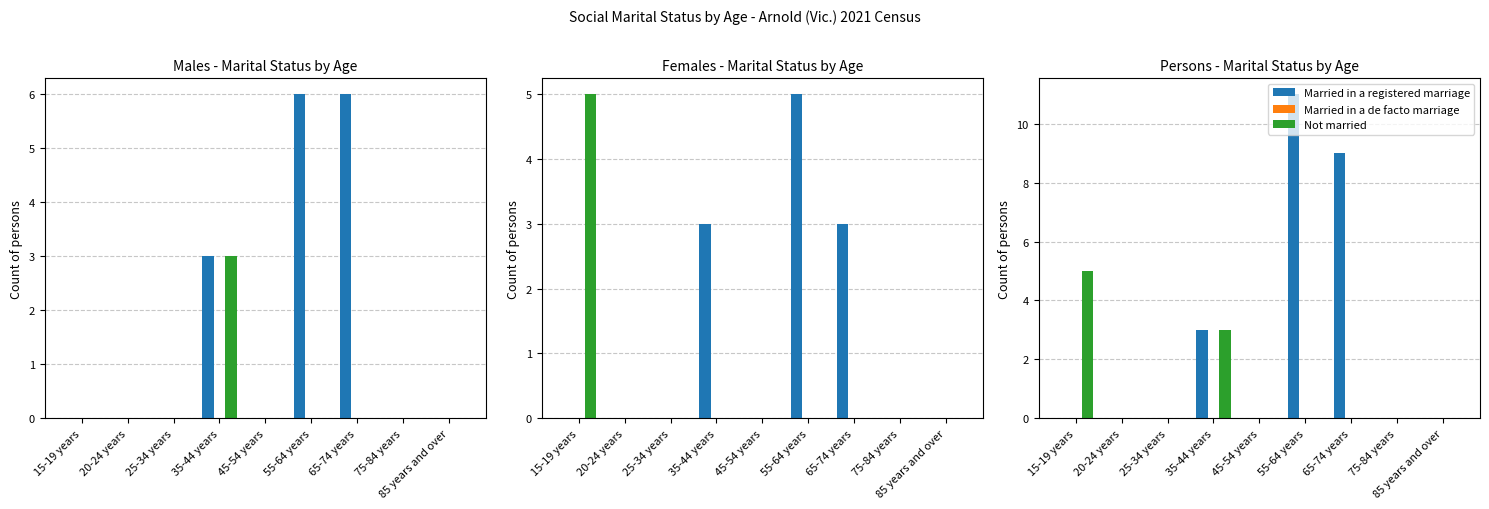

What is the greatest value displayed?

11